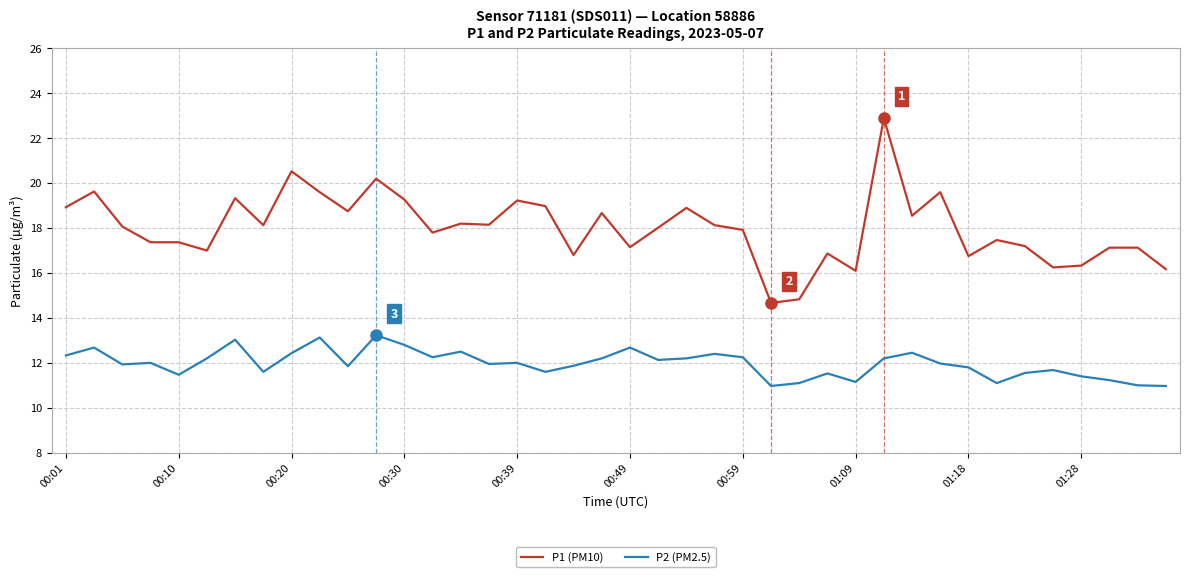

What is the difference between the maximum and minimum values in the P2 (PM2.5) series?

2.3